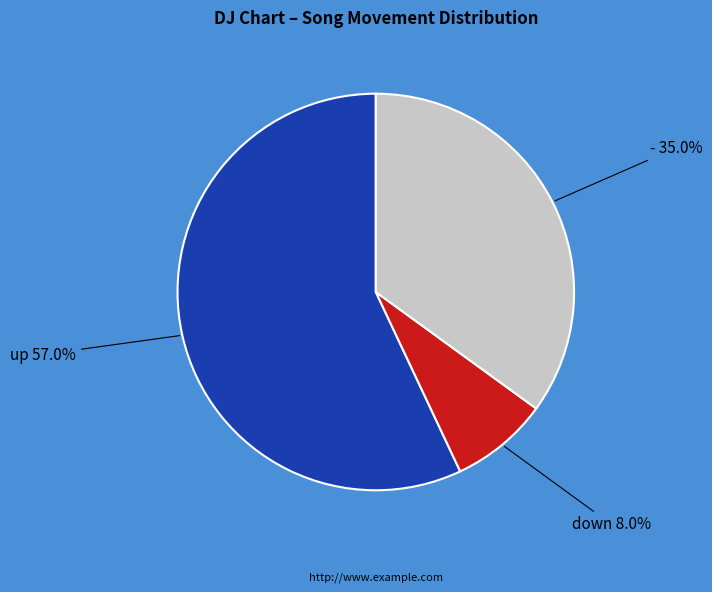

Does any single category account for the majority?

Yes